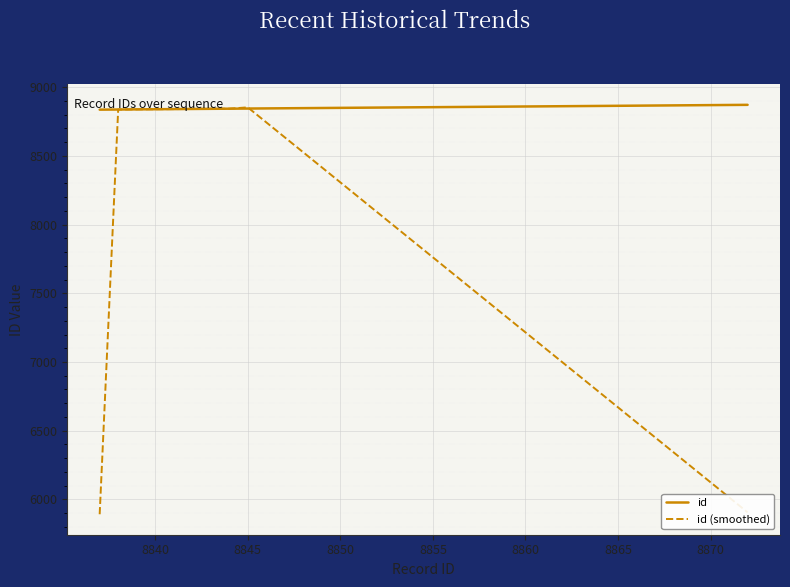

How many values in the id series are below 8842?

5